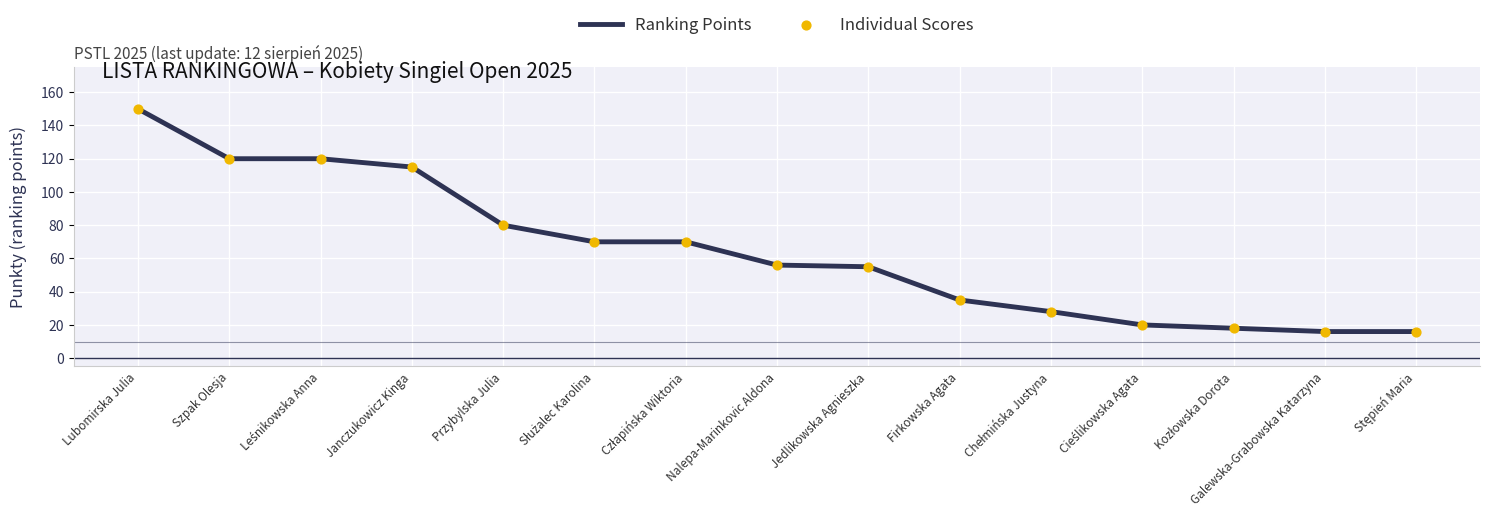

The chart shows a value of 173 at Szpak Olesja. True or false?

False